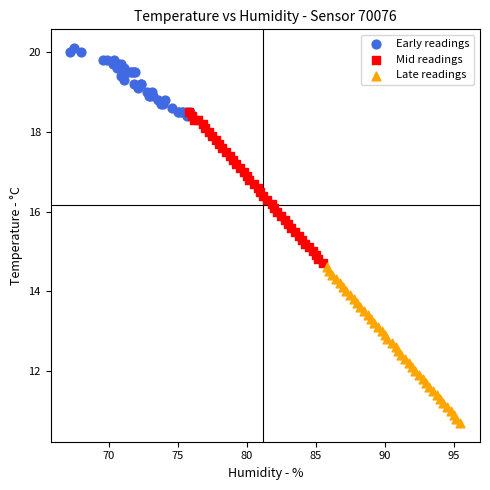

Which series reaches the minimum Y coordinate?

Late readings